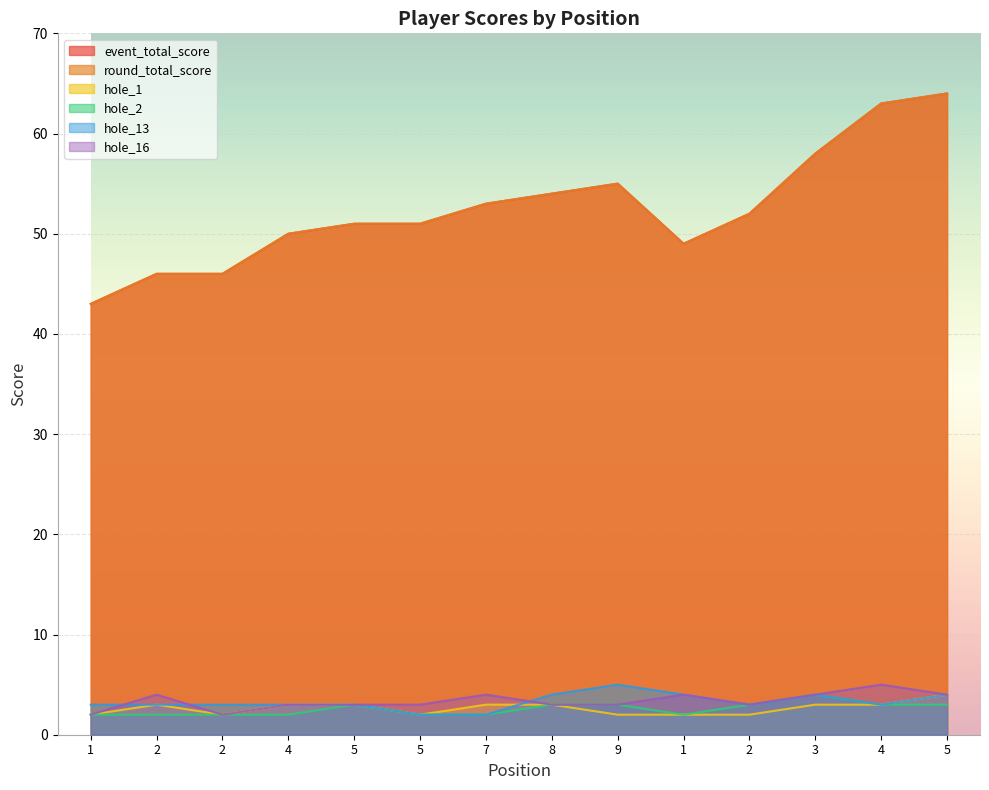

In event_total_score, how many points are higher than both neighbors (excluding endpoints)?

1